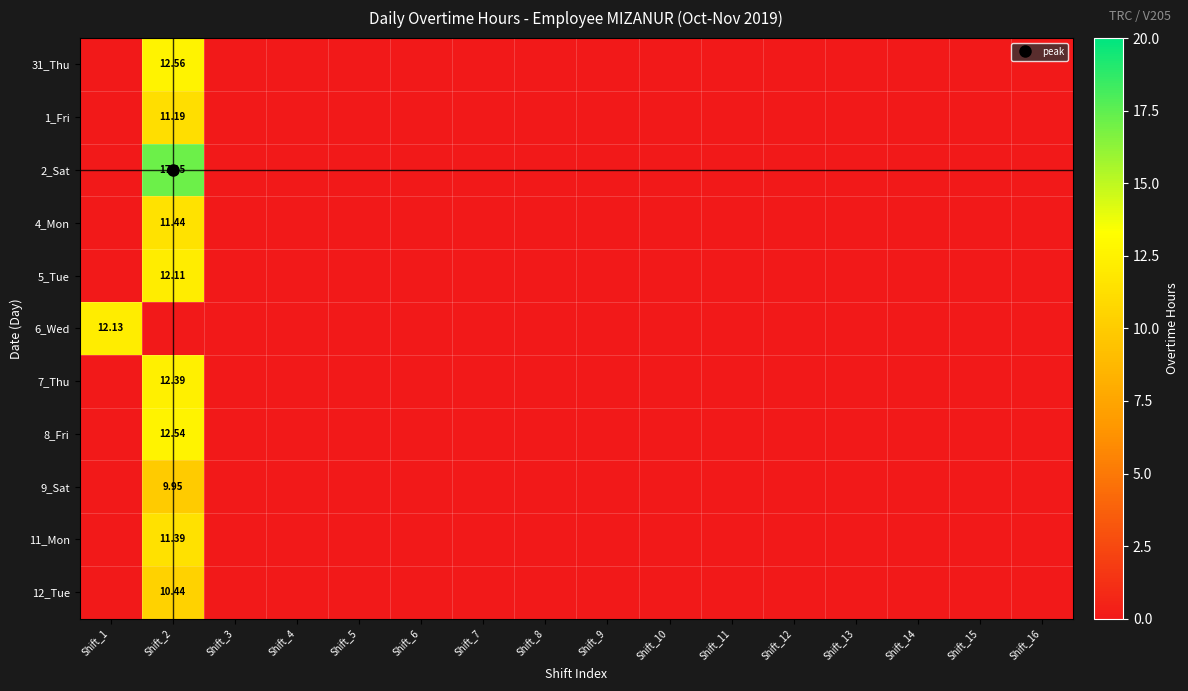

True or false: 5_Tue has a value of 7.6 at Shift_13.

False